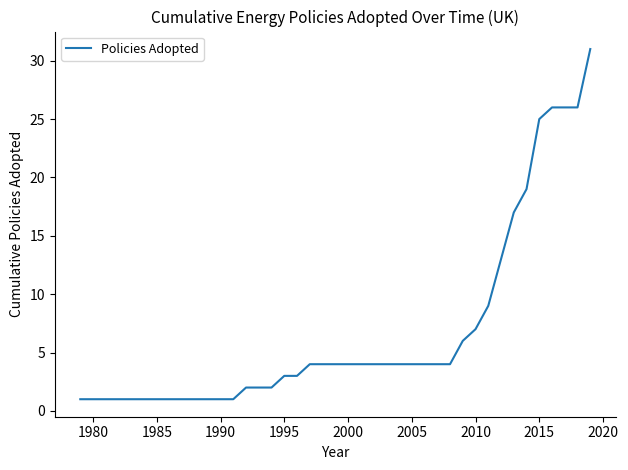

How many series are shown in this chart?

1